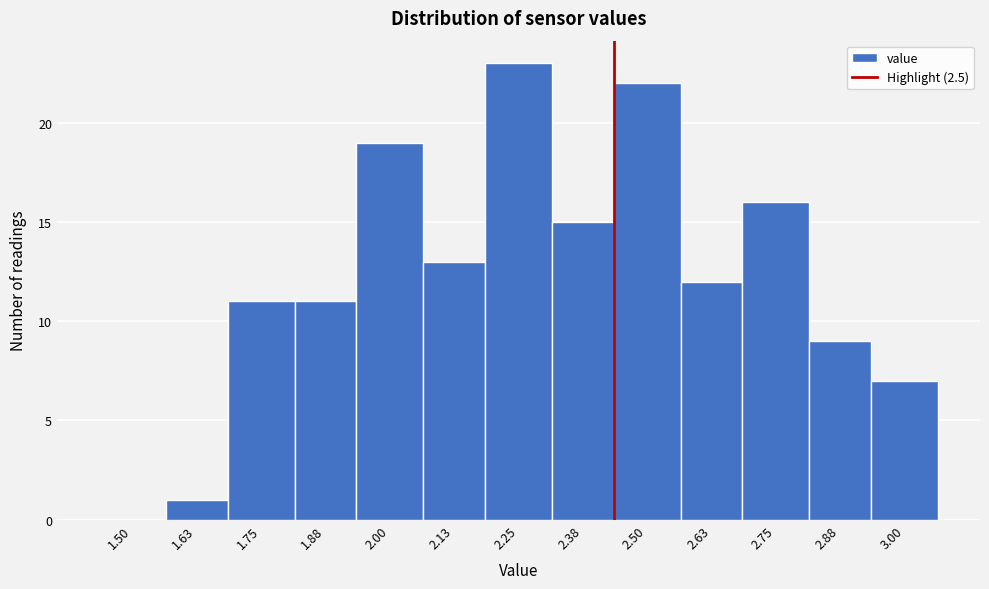

Reading left to right, what are all the values shown in this chart?

1.50=0	1.63=1	1.75=11	1.88=11	2.00=19	2.13=13	2.25=23	2.38=15	2.50=22	2.63=12	2.75=16	2.88=9	3.00=7